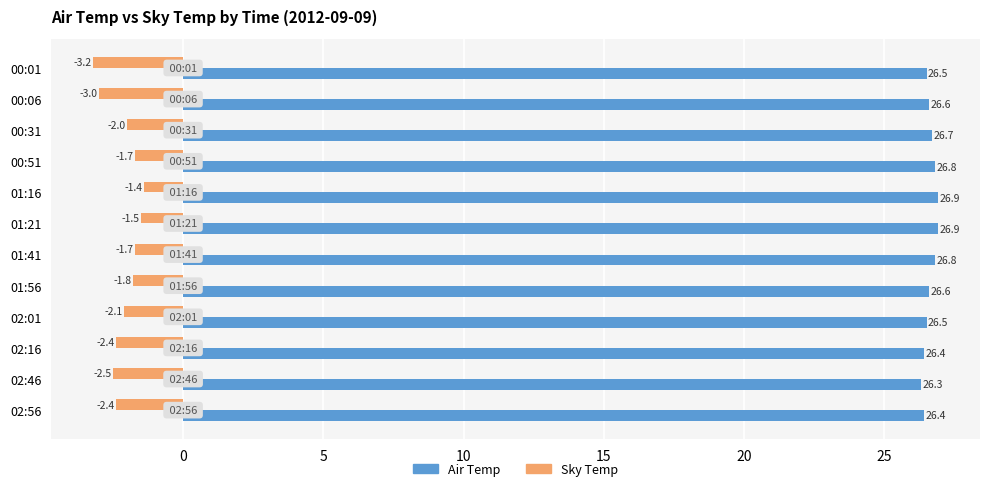

List the series in order of their peak value, highest first.

Air Temp, Sky Temp